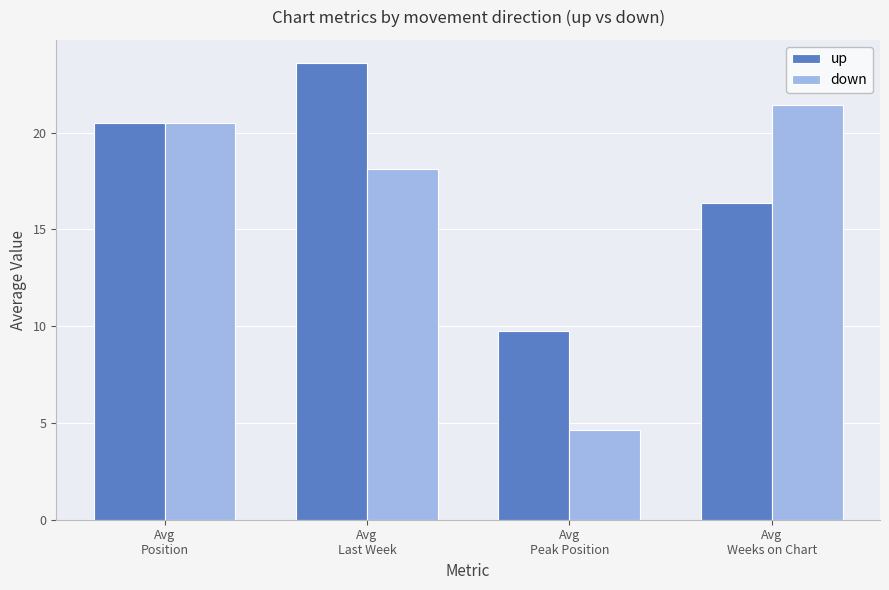

Which series has the widest spread of values?

down